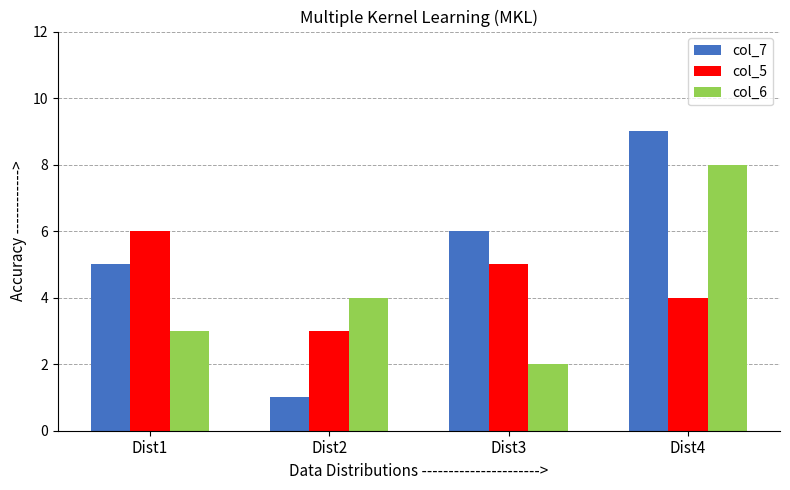

What is the value of the col_6 bar at the 1st from the left?

3